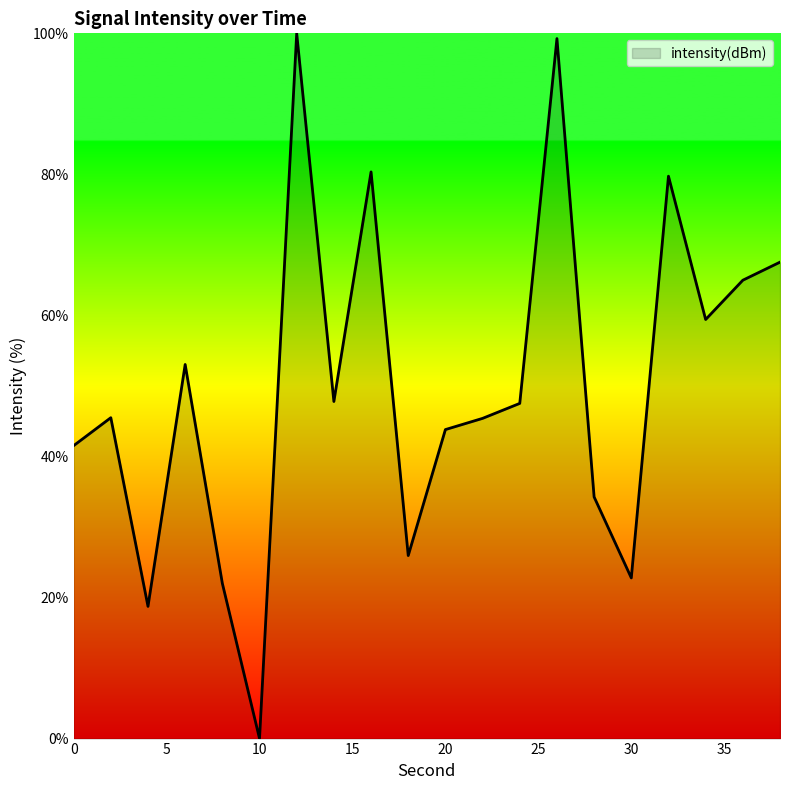

What is the difference between the maximum and minimum values?

100.0